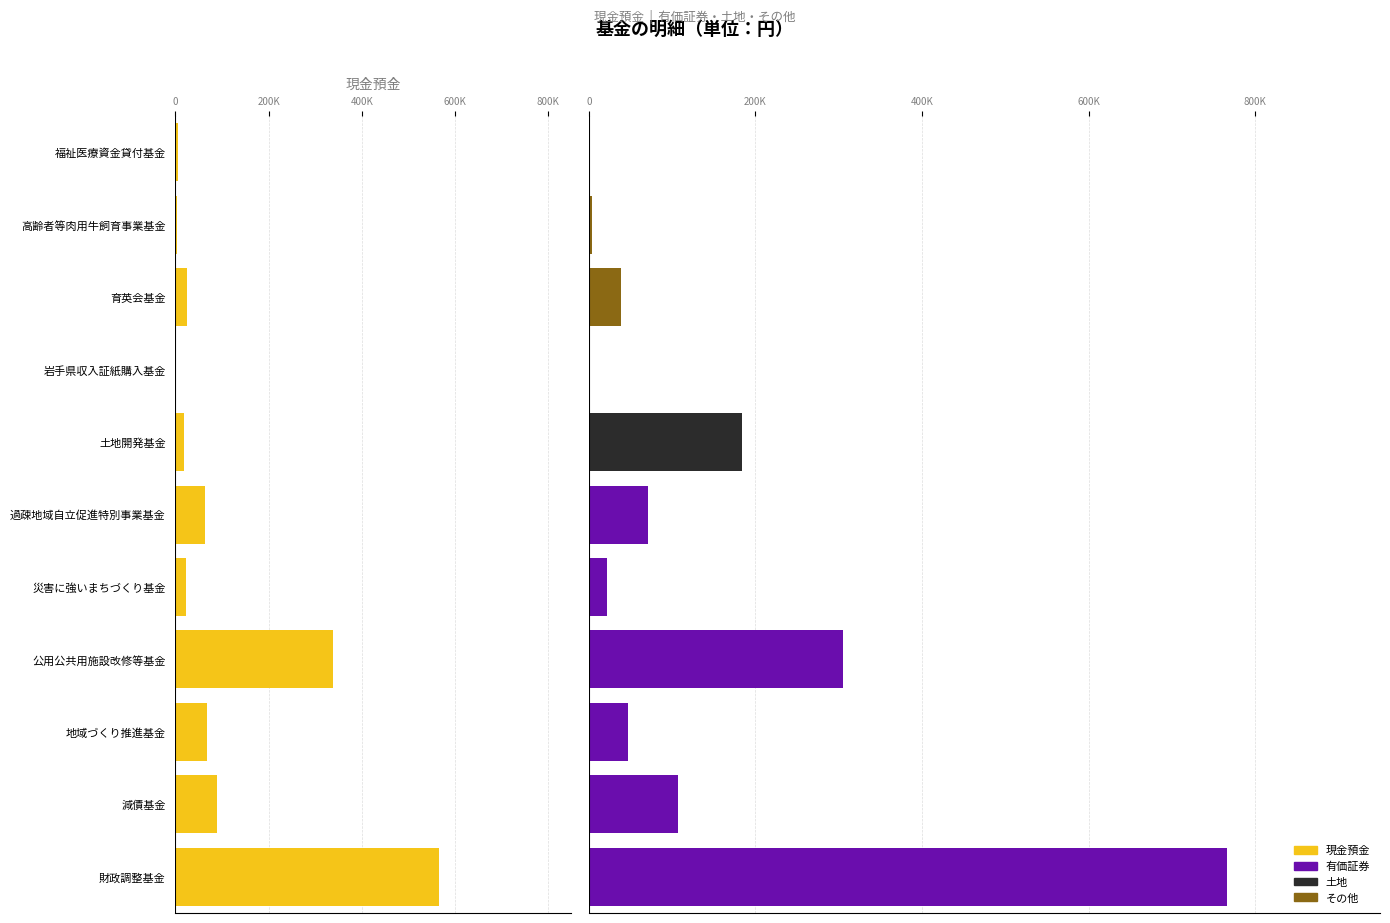

The 土地 series shows -56282 at 育英会基金. True or false?

False